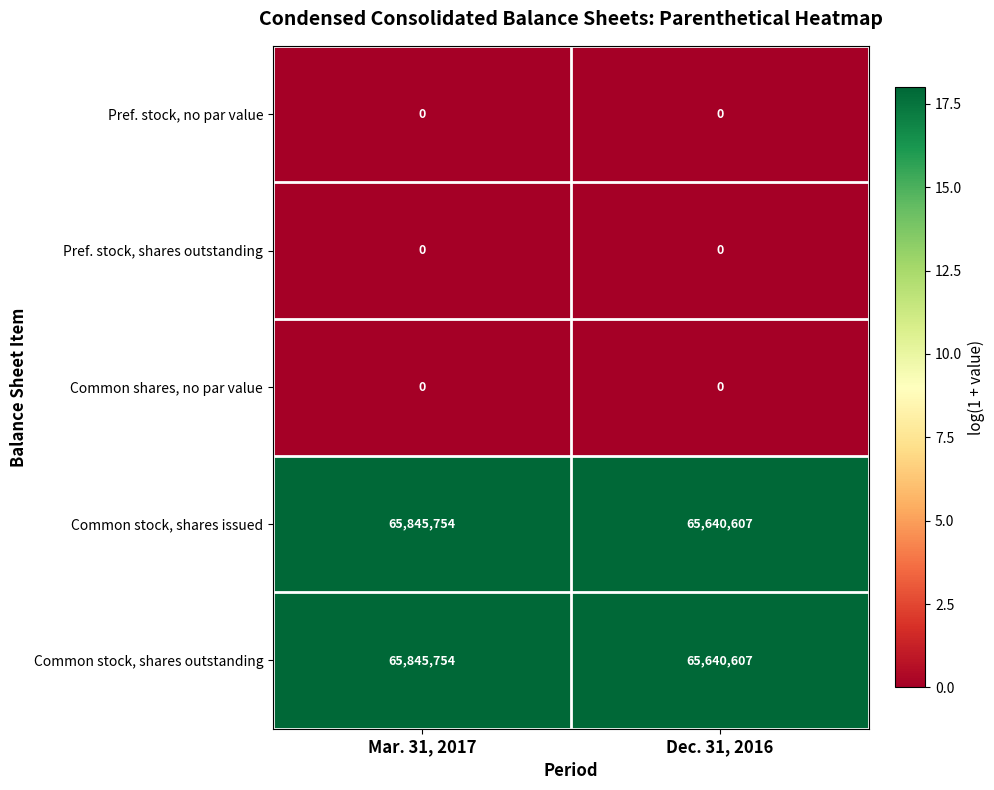

What is the total value across all series at Mar. 31, 2017?

131691508